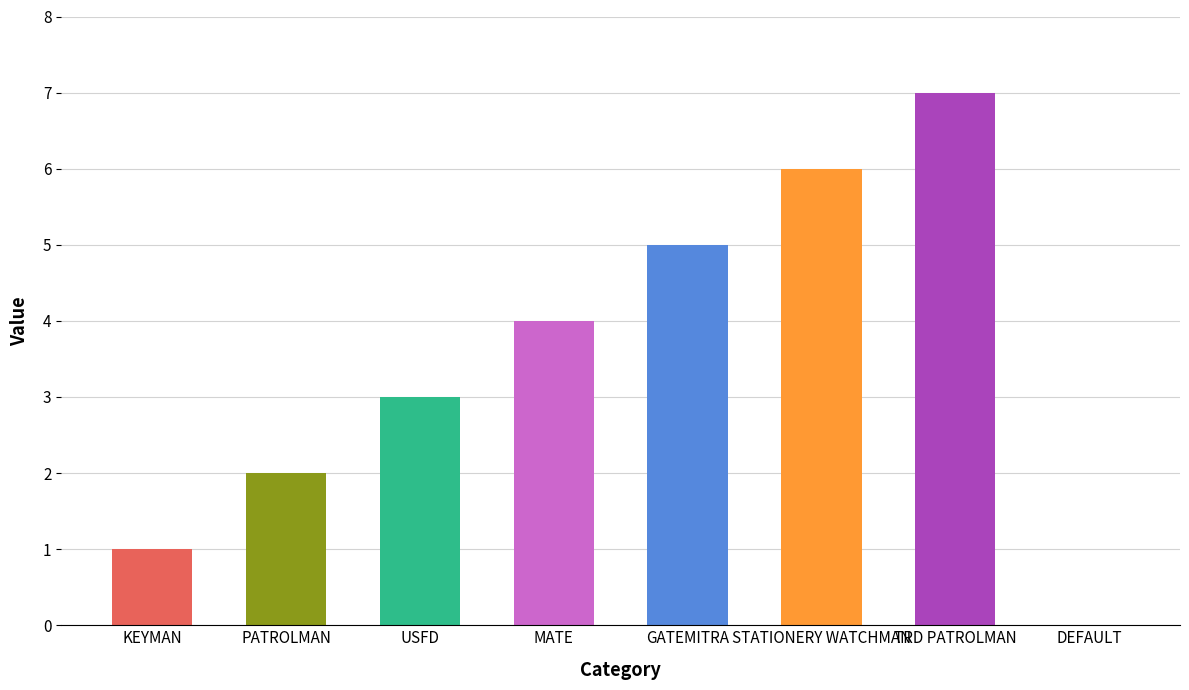

Which category has the lowest value across all series?

DEFAULT